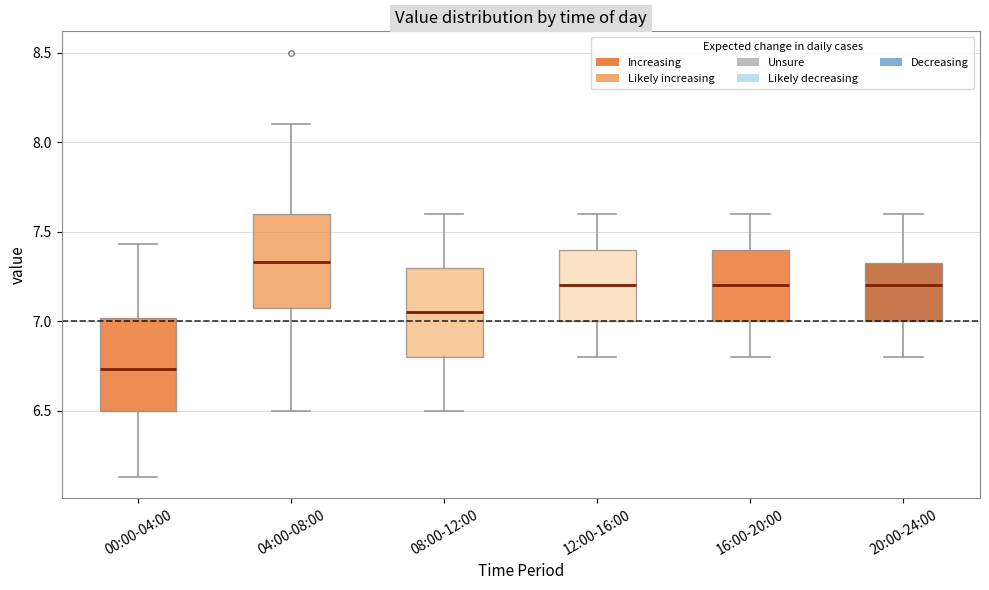

Reading left to right, transcribe this box plot: for each box, give where its median line is, the range the box spans, and where its two whiskers end, as read against the y-axis. The values are not printed on the chart, so give them approximately, as read against the axis.

00:00-04:00: median 6.75, box 6.50 to 7.00, whiskers 6.15 to 7.45
04:00-08:00: median 7.35, box 7.10 to 7.60, whiskers 6.50 to 8.10
08:00-12:00: median 7.05, box 6.80 to 7.30, whiskers 6.50 to 7.60
12:00-16:00: median 7.20, box 7.00 to 7.40, whiskers 6.80 to 7.60
16:00-20:00: median 7.20, box 7.00 to 7.40, whiskers 6.80 to 7.60
20:00-24:00: median 7.20, box 7.00 to 7.35, whiskers 6.80 to 7.60